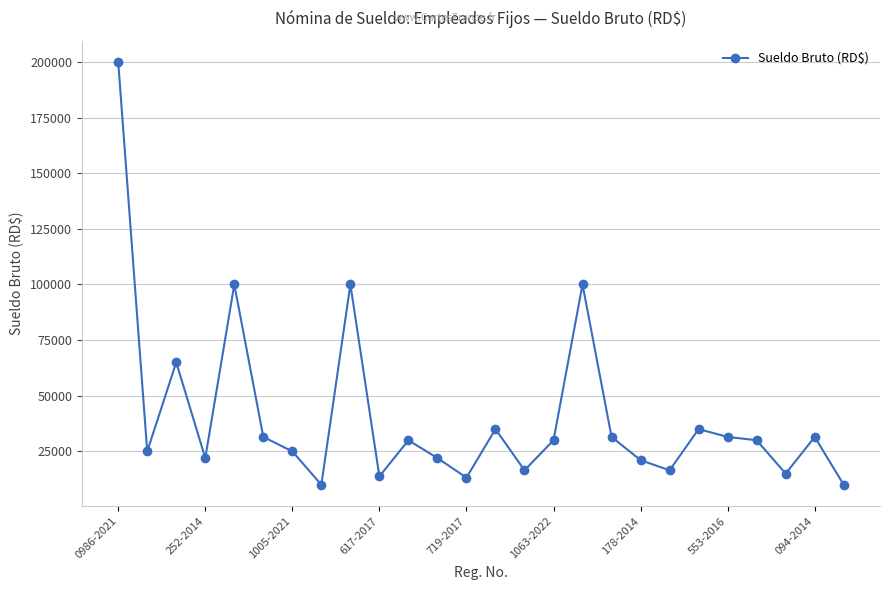

True or false: the data has more than 2 interior local peaks.

True